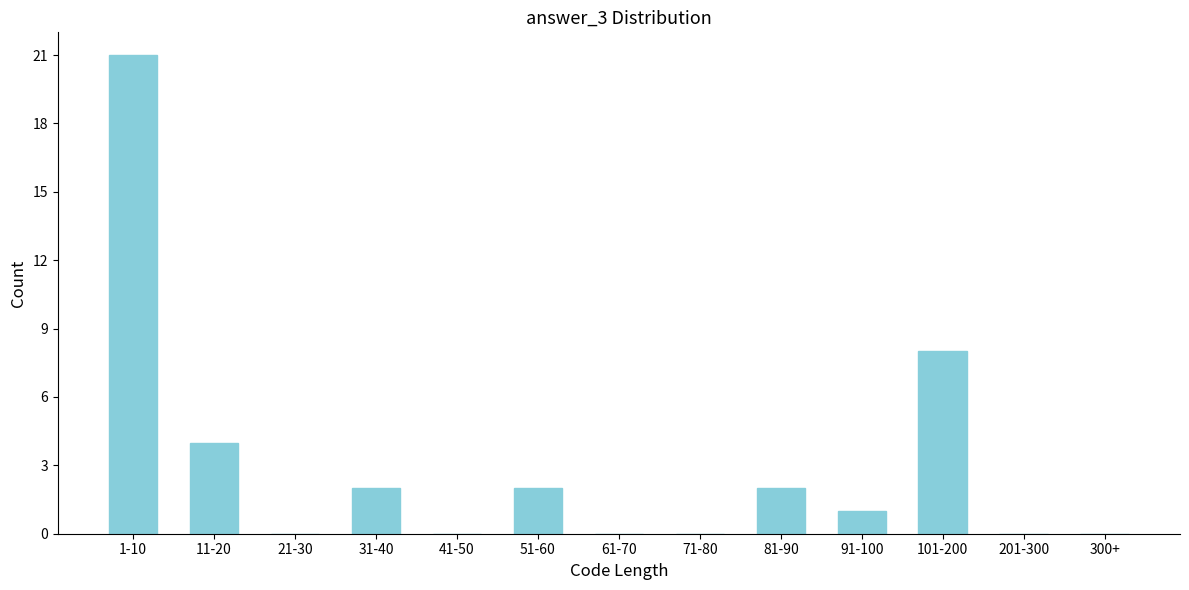

Reading left to right, extract all data points from this chart.

1-10=21	11-20=4	21-30=0	31-40=2	41-50=0	51-60=2	61-70=0	71-80=0	81-90=2	91-100=1	101-200=8	201-300=0	300+=0